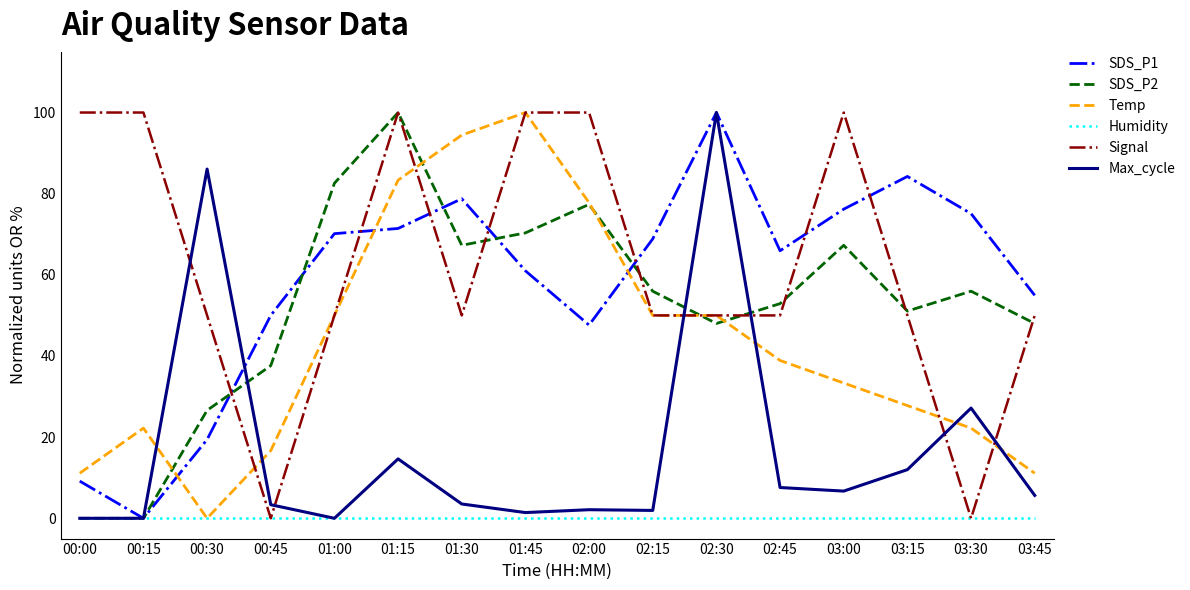

After their last crossing, which series has the higher values: Max_cycle or Temp?

Temp